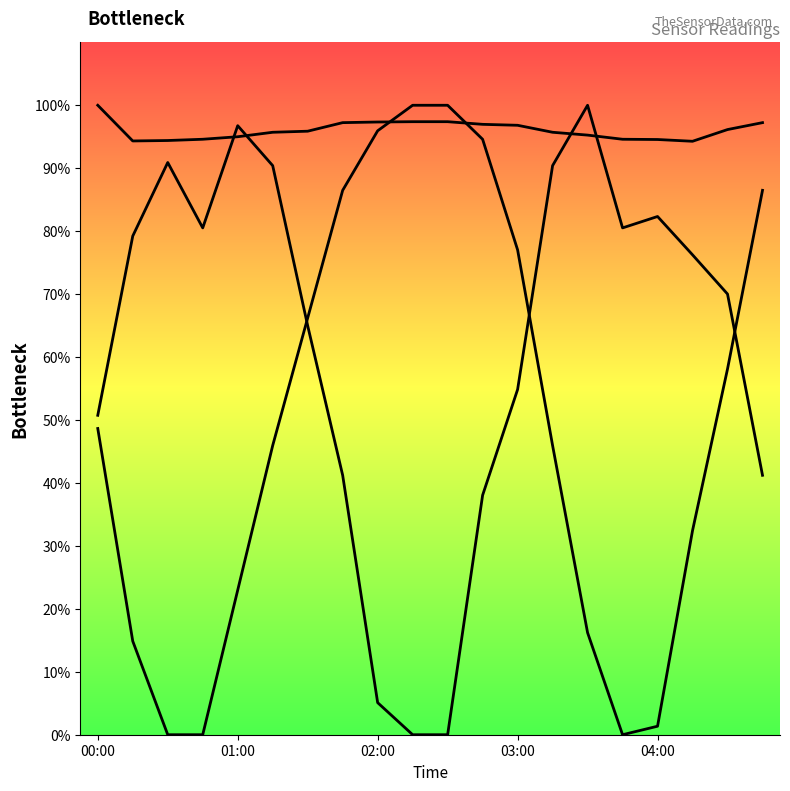

At how many categories does at least one series exceed 60?

20